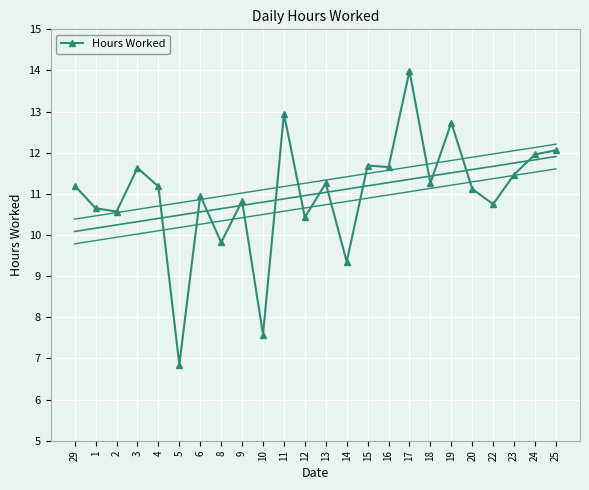

True or false: the data shows 5.9 at 18.

False